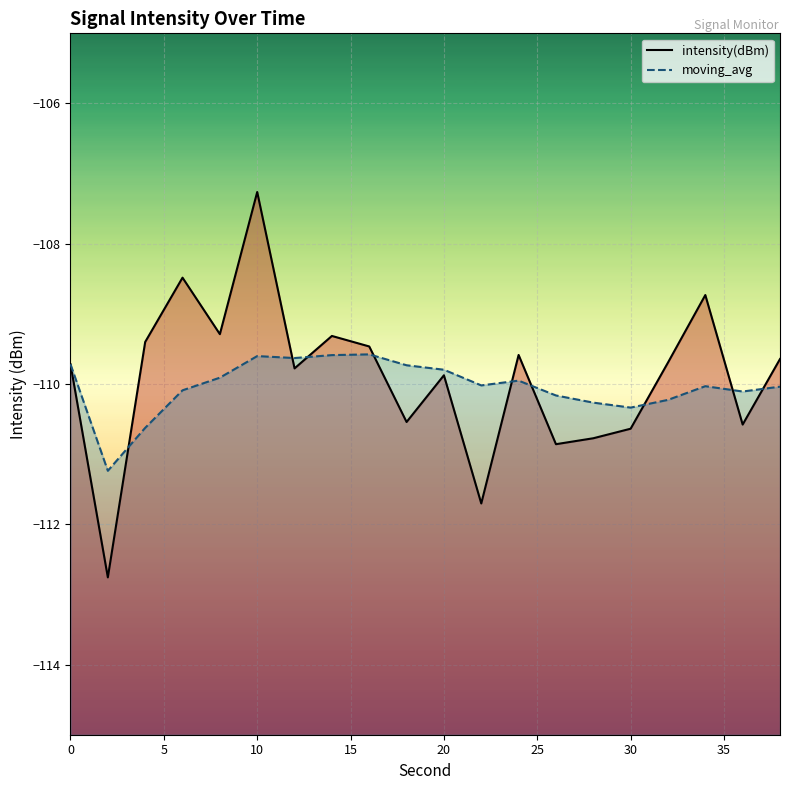

How many data points in intensity(dBm) are less than -109?

17